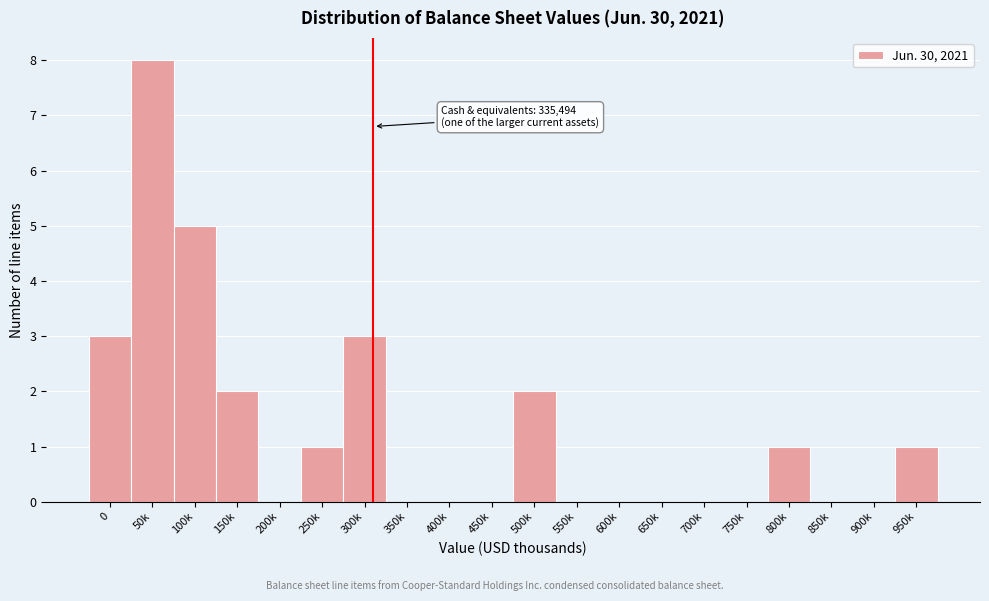

Reading right to left, what are all the values shown in this chart?

950k=1	900k=0	850k=0	800k=1	750k=0	700k=0	650k=0	600k=0	550k=0	500k=2	450k=0	400k=0	350k=0	300k=3	250k=1	200k=0	150k=2	100k=5	50k=8	0=3